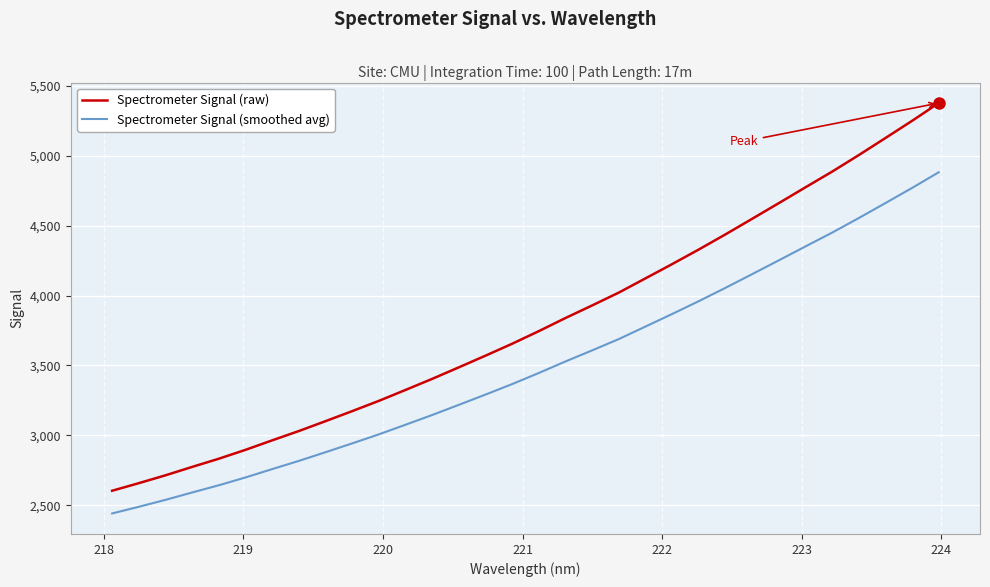

Which series has the widest spread of values?

Spectrometer Signal (raw)